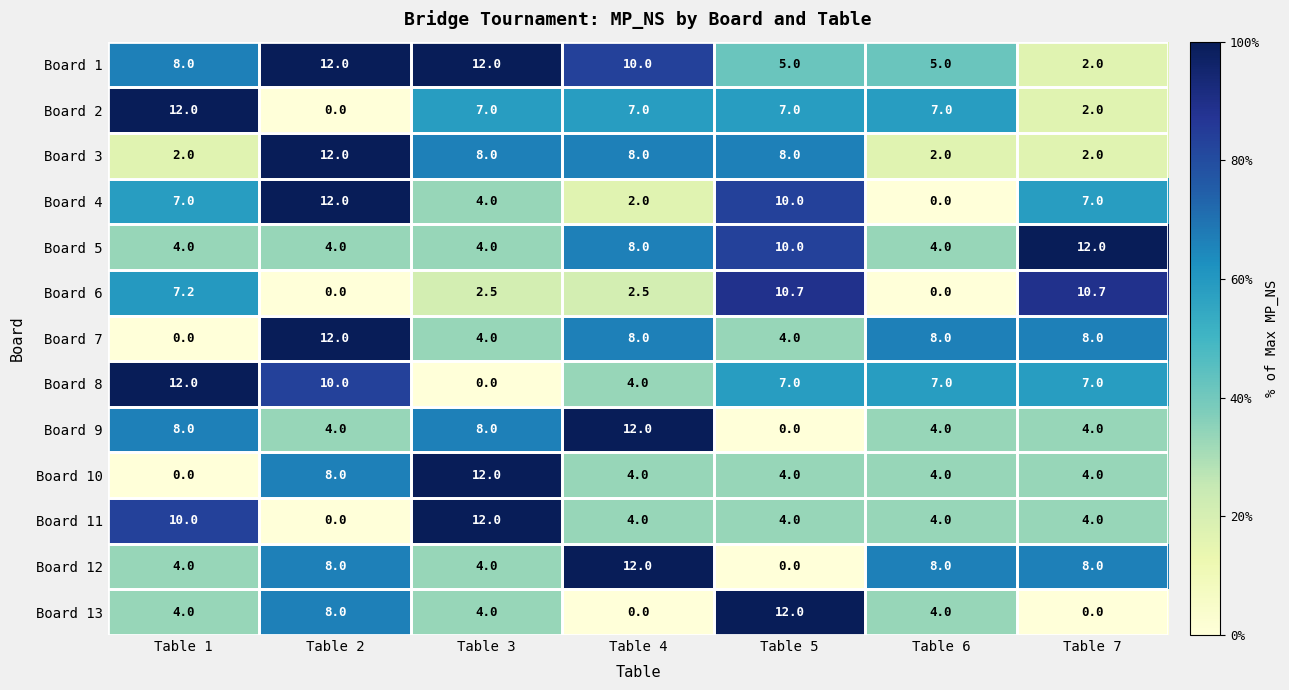

At which category is the sum across all series the highest?

Table 2